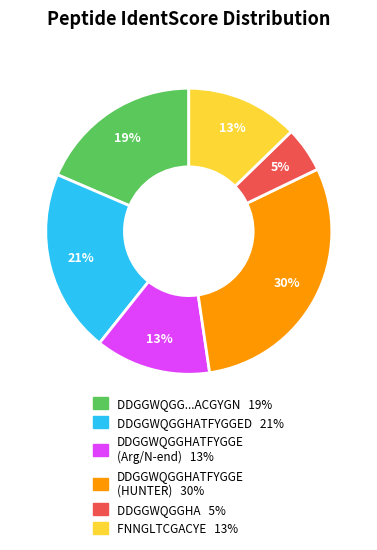

To the nearest percent, what is the average slice percentage?

17%